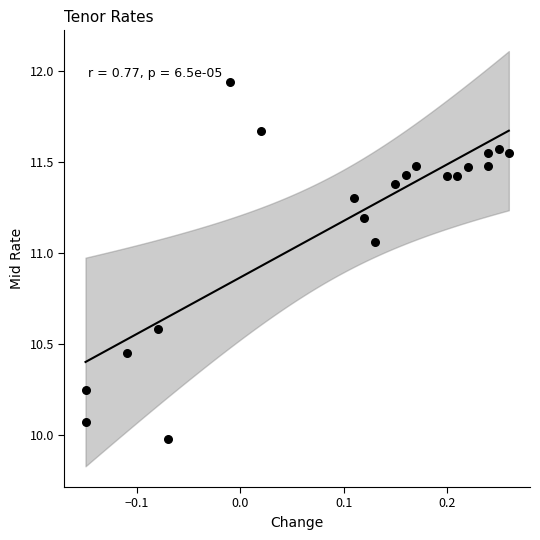

What is the range of Y values (max minus min)?

2.0